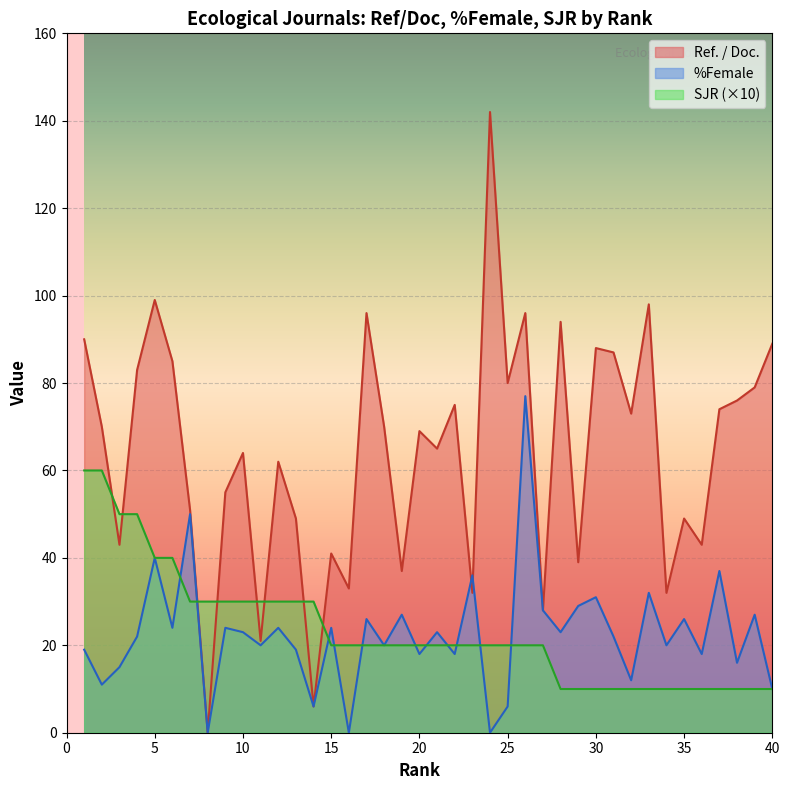

What is the difference between the Ref. / Doc. values at 38 and 11?

55